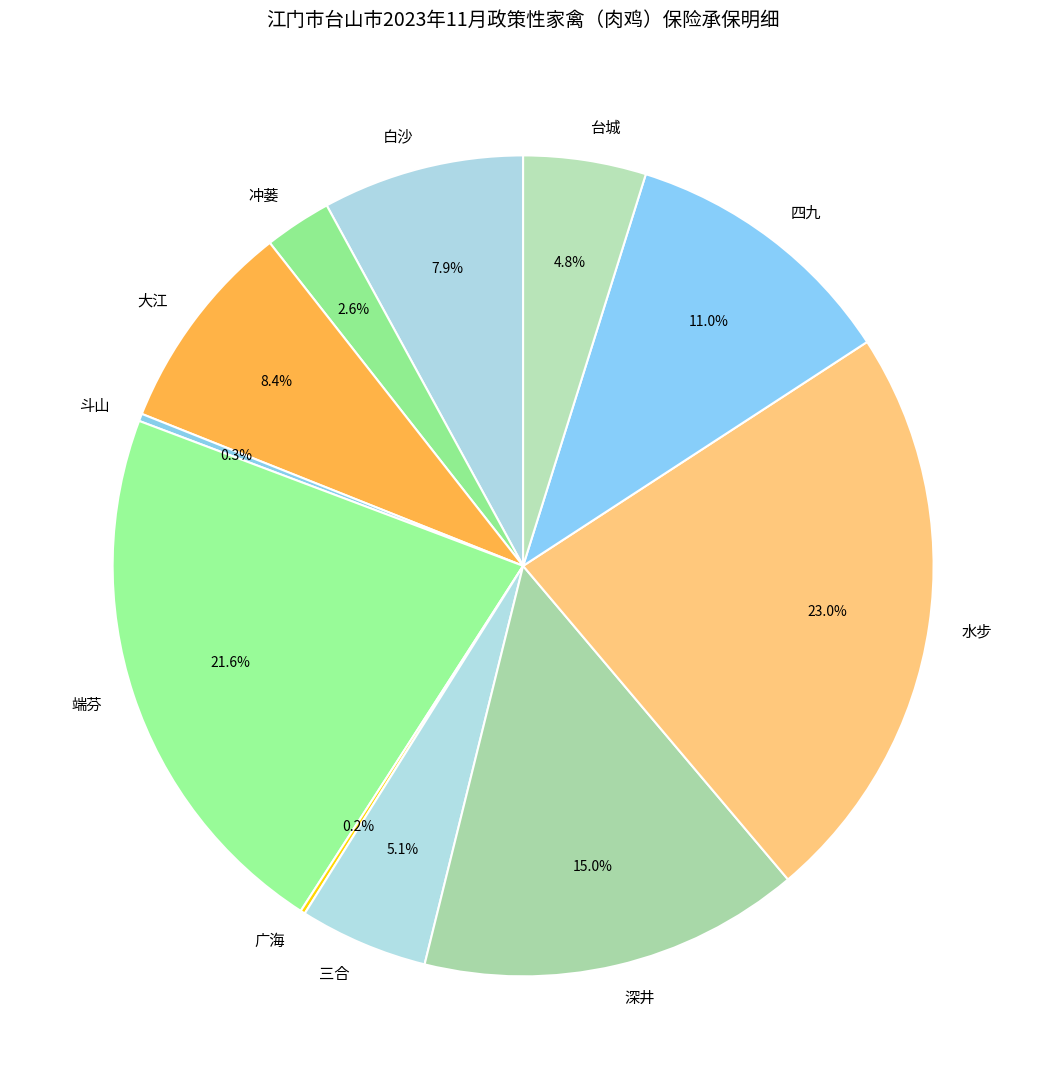

Which category has the biggest portion of the pie?

水步